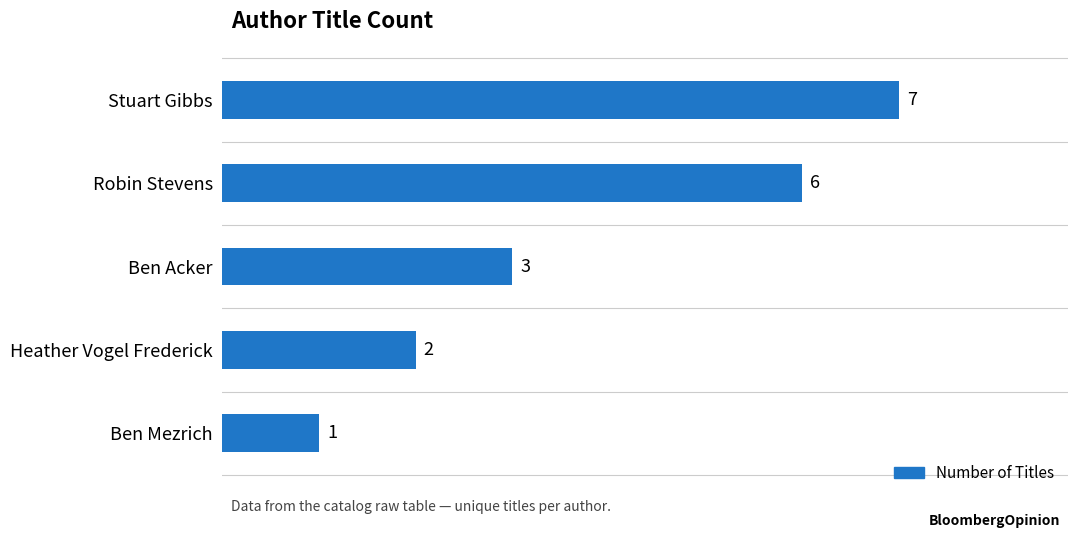

How many bars are there in total?

5